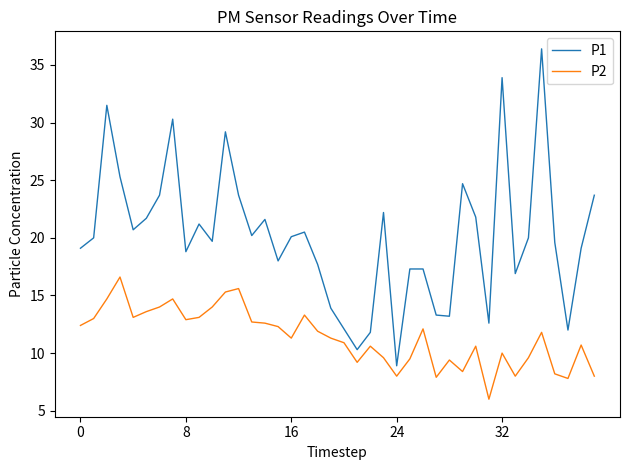

What are all the series names shown in the legend?

P1, P2